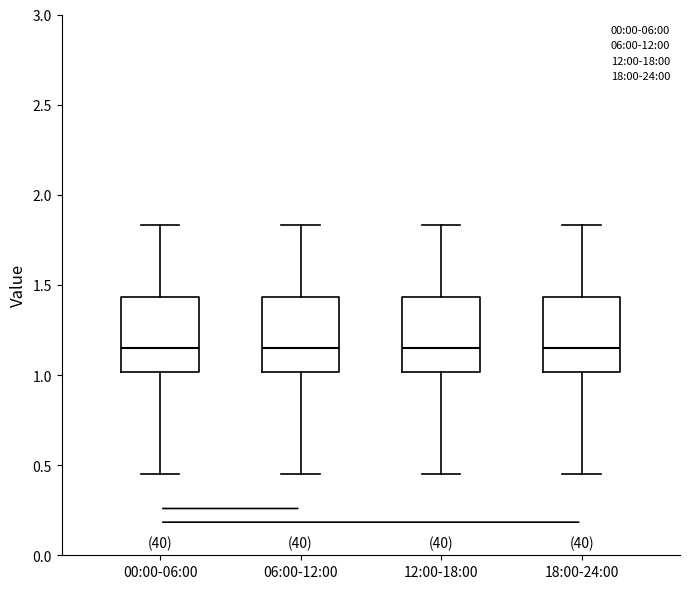

Reading left to right, read every box against the y-axis: the position of its median line, the range the box covers, and the ends of its whiskers. The values are not printed on the chart, so give them approximately, as read against the axis.

00:00-06:00: median 1.15, box 1.00 to 1.45, whiskers 0.45 to 1.85
06:00-12:00: median 1.15, box 1.00 to 1.45, whiskers 0.45 to 1.85
12:00-18:00: median 1.15, box 1.00 to 1.45, whiskers 0.45 to 1.85
18:00-24:00: median 1.15, box 1.00 to 1.45, whiskers 0.45 to 1.85